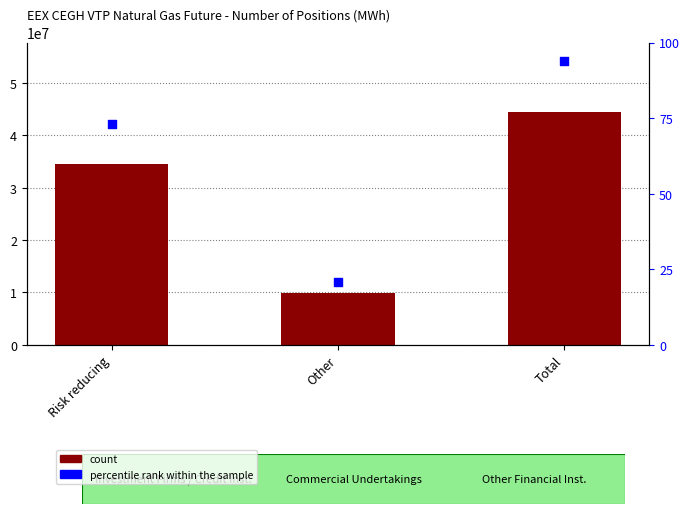

Which series contains the lowest Y value?

percentile rank within the sample